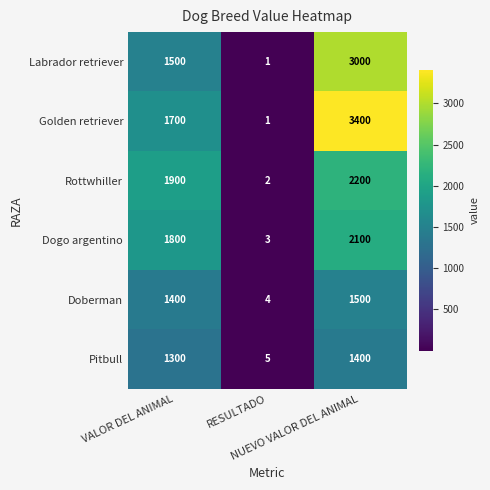

Which series has the widest spread of values?

Golden retriever